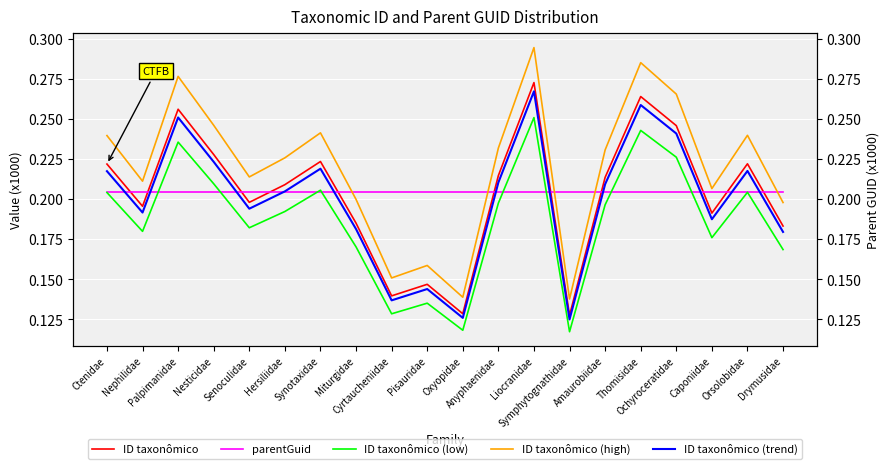

What are all the series names shown in the legend?

ID taxonômico, parentGuid, ID taxonômico (low), ID taxonômico (high), ID taxonômico (trend)